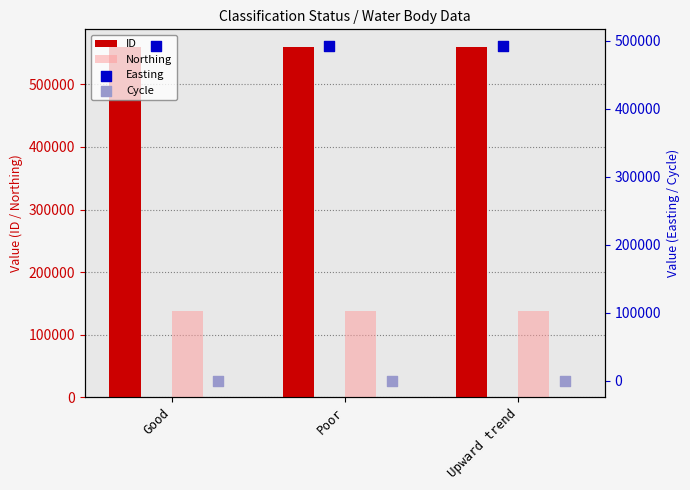

What is the sum of all ID values?

1678881